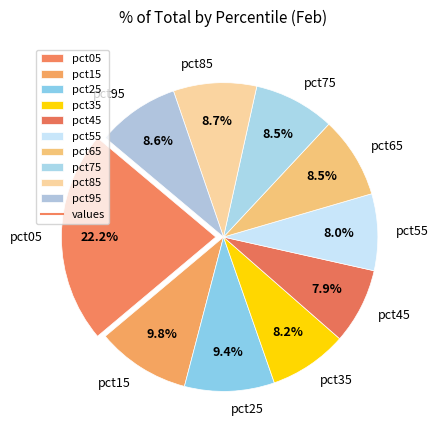

To the nearest percent, what is the average slice percentage?

10%